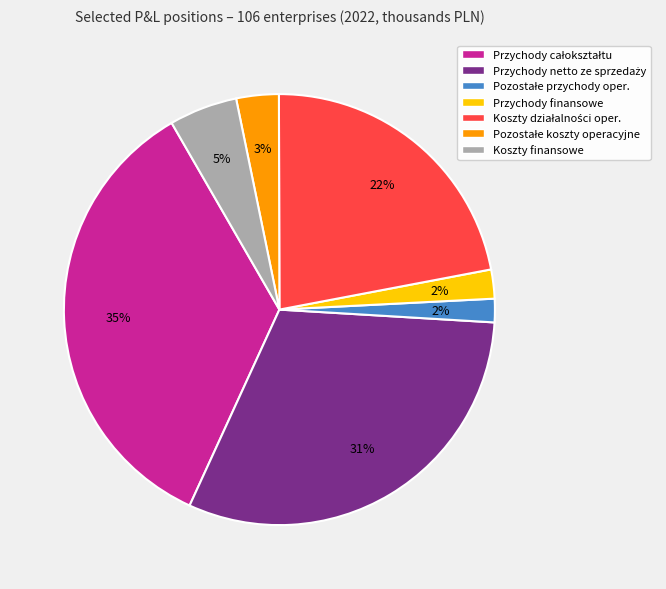

The Koszty finansowe slice represents 5% of the pie. True or false?

True